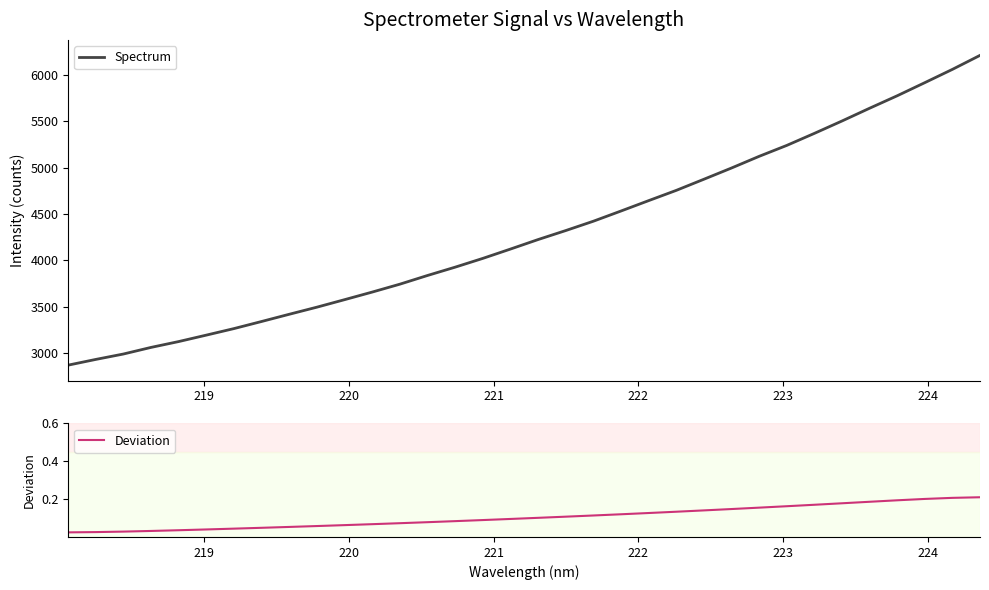

True or false: Deviation and Spectrum intersect in this chart.

False